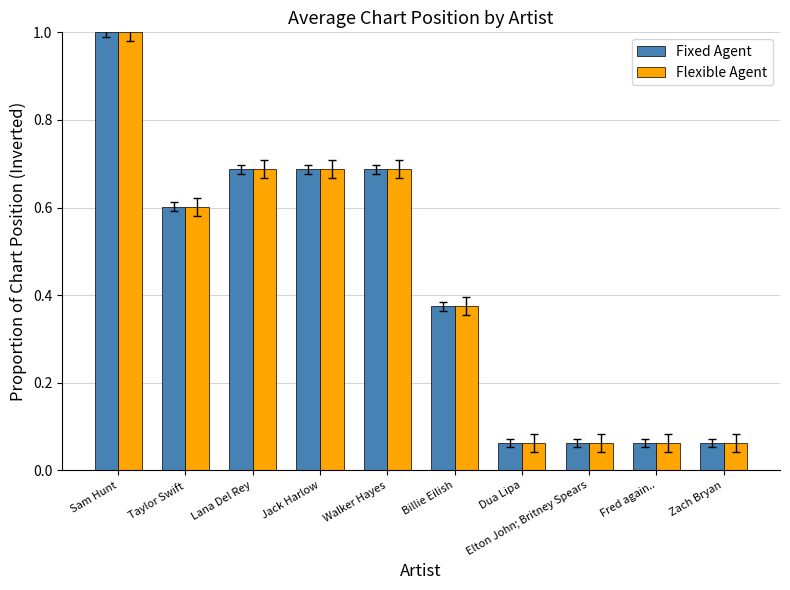

How many bars are there in total?

20